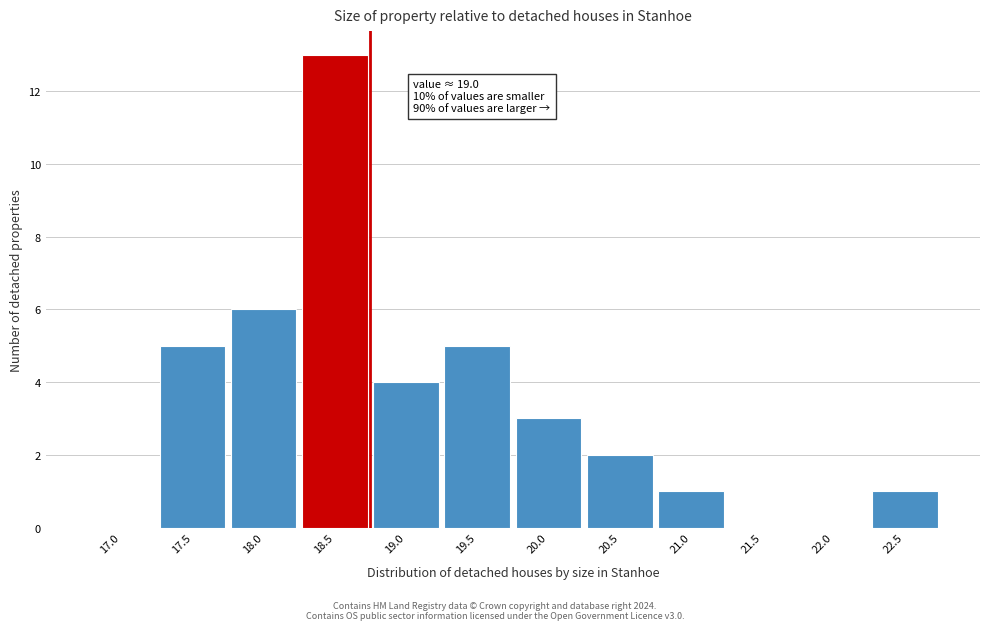

Reading left to right, list all the values displayed in this chart.

17.0=0	17.5=5	18.0=6	18.5=13	19.0=4	19.5=5	20.0=3	20.5=2	21.0=1	21.5=0	22.0=0	22.5=1